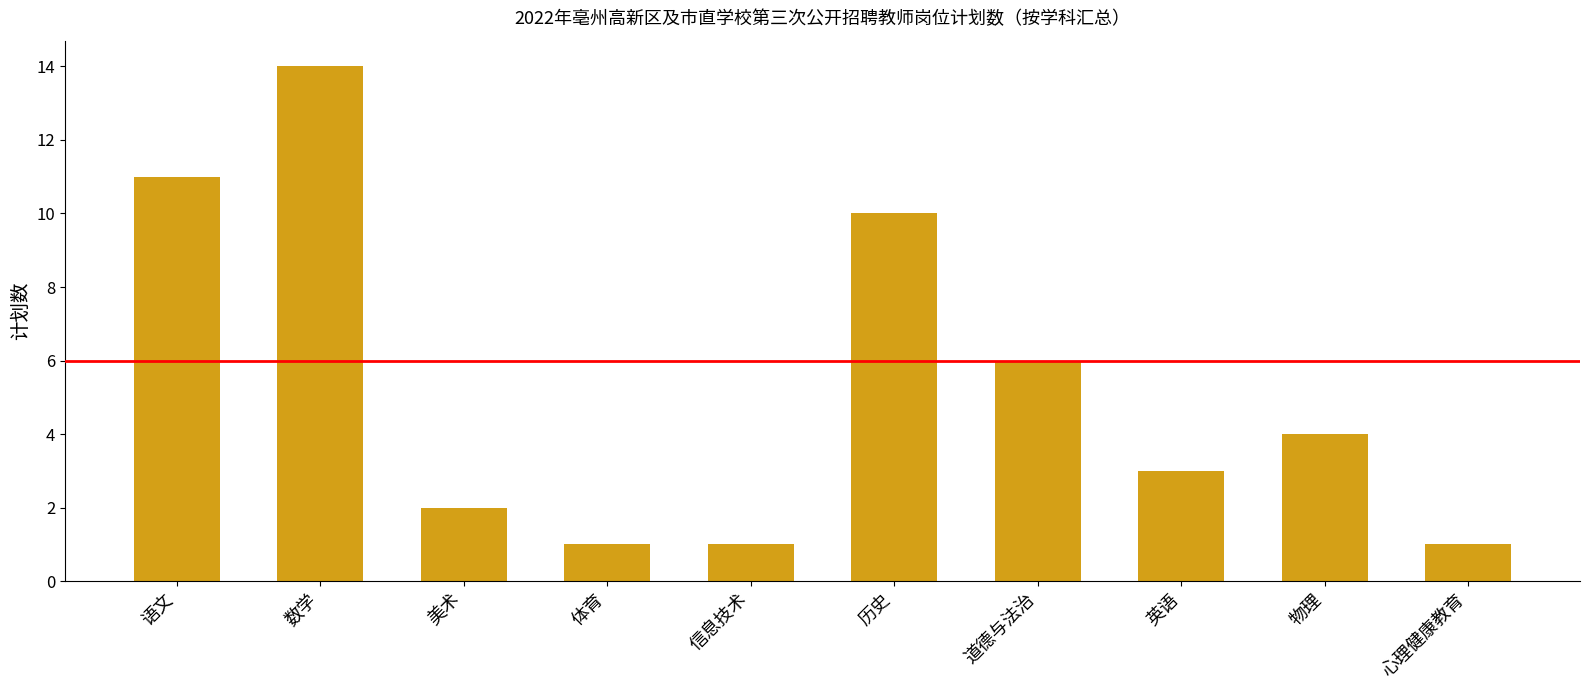

What is the sum of all values?

53